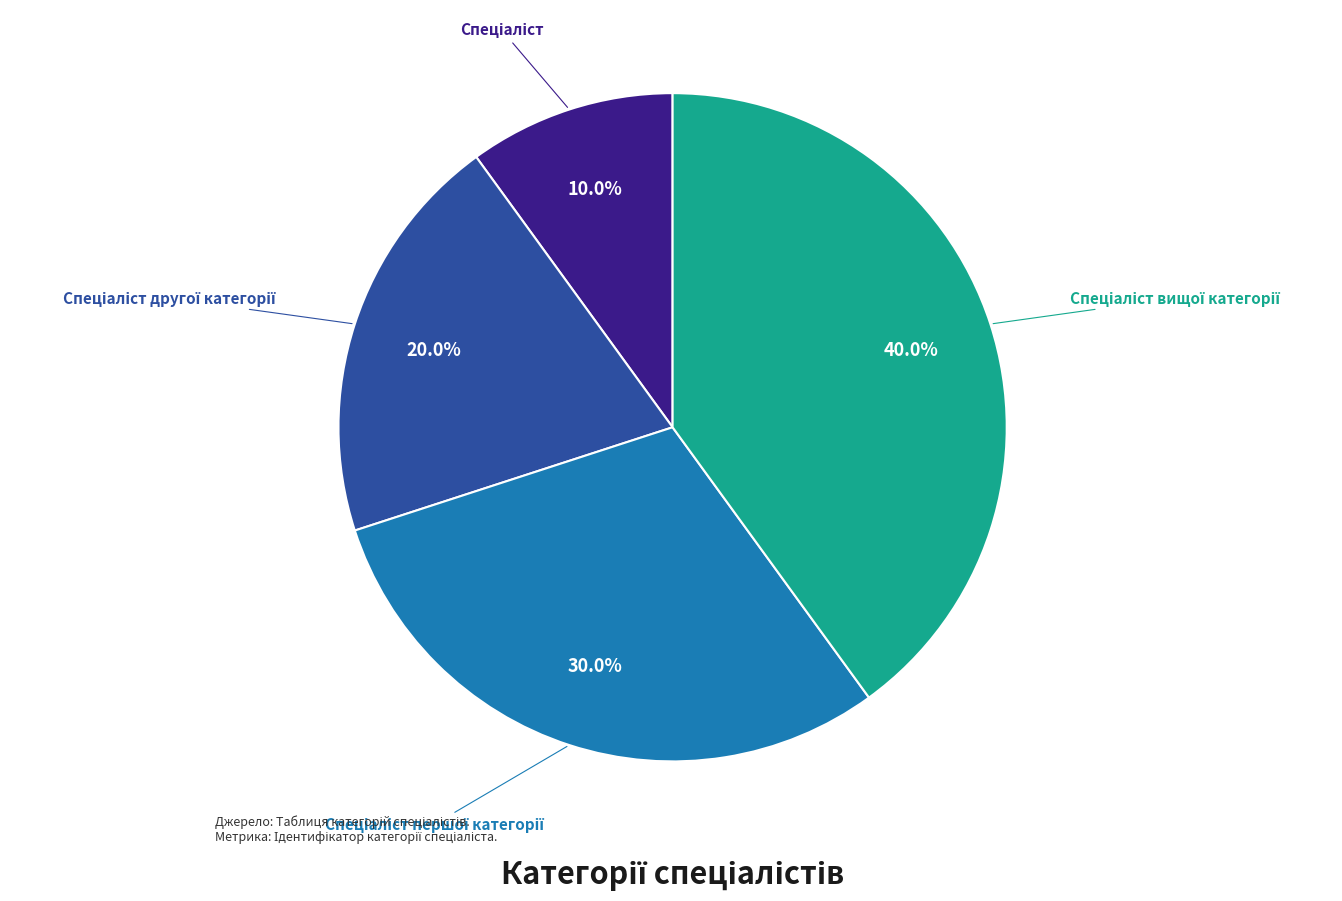

Is there a majority slice in this chart?

No